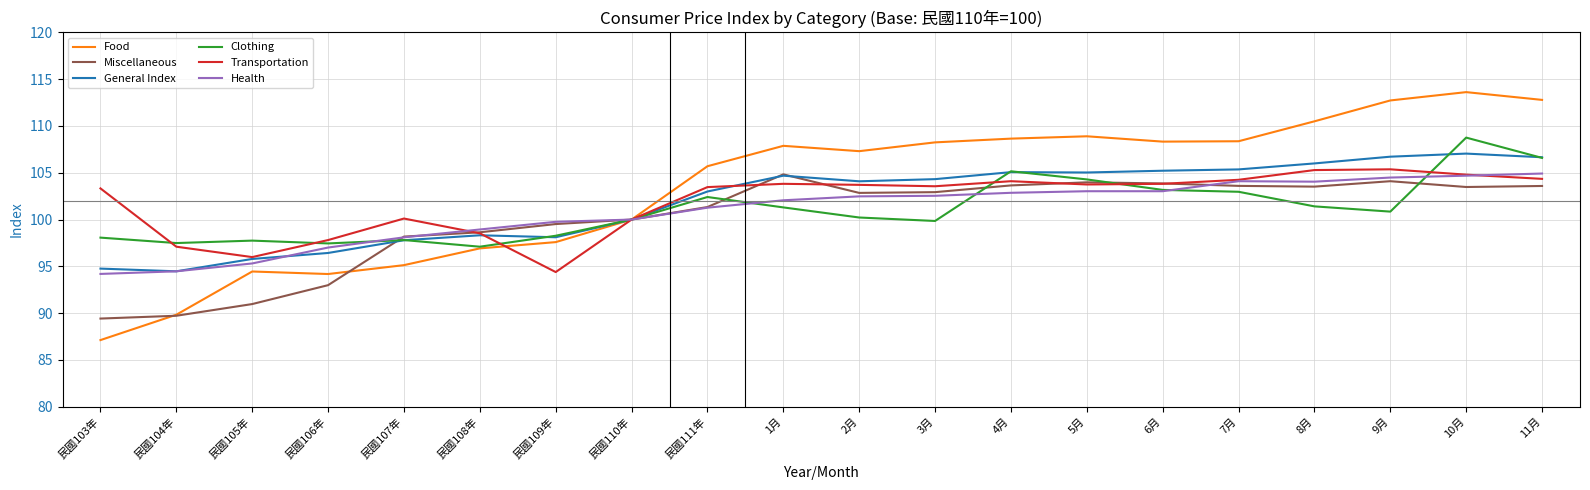

At which category does the chart reach its minimum across all series?

民國103年